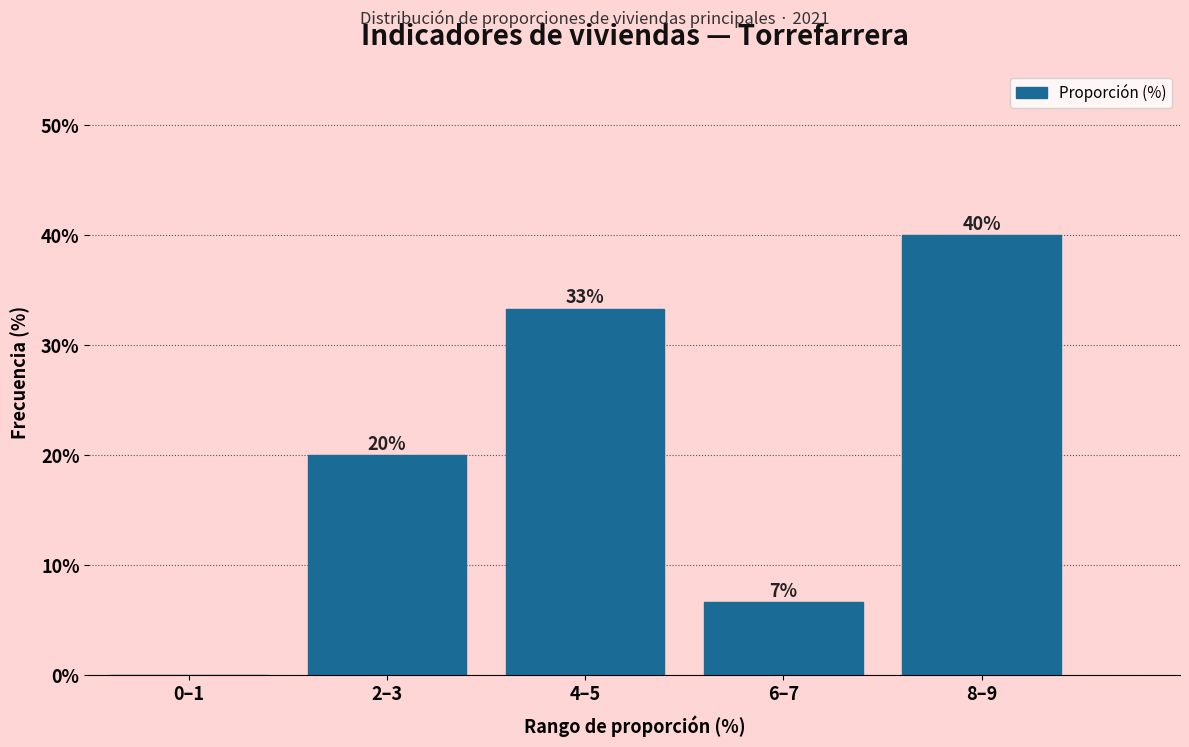

The value at 6–7 is 3.6. True or false?

False